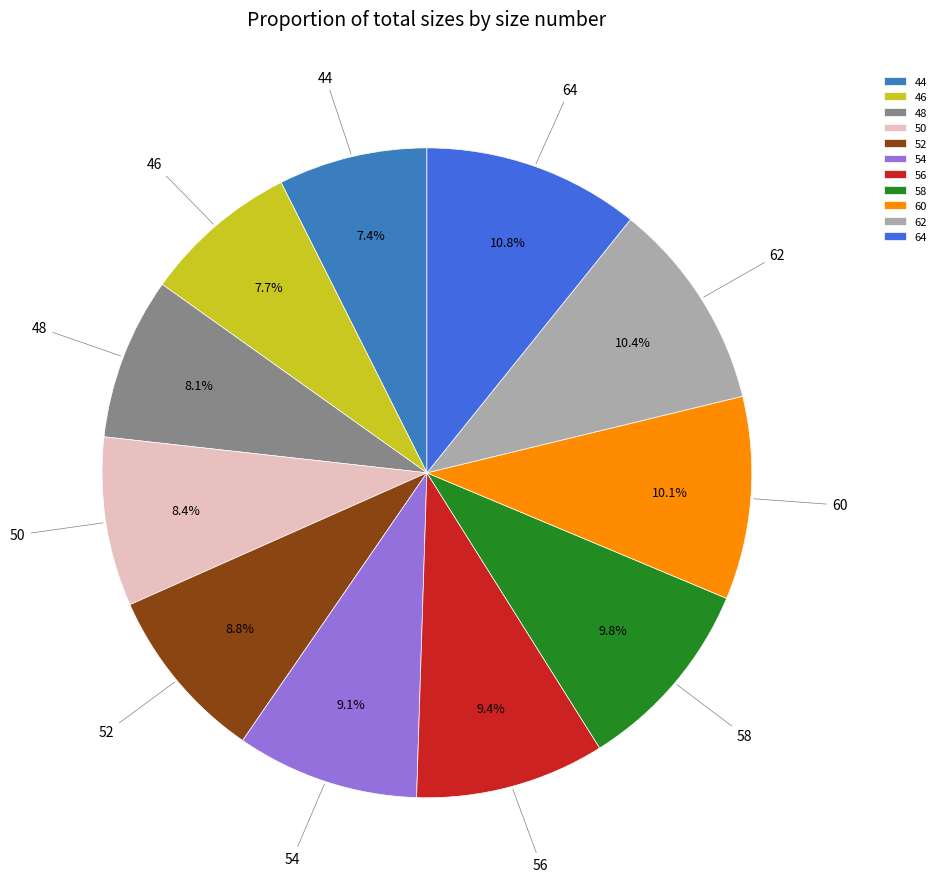

What percentage is NOT represented by 52?

91.2%